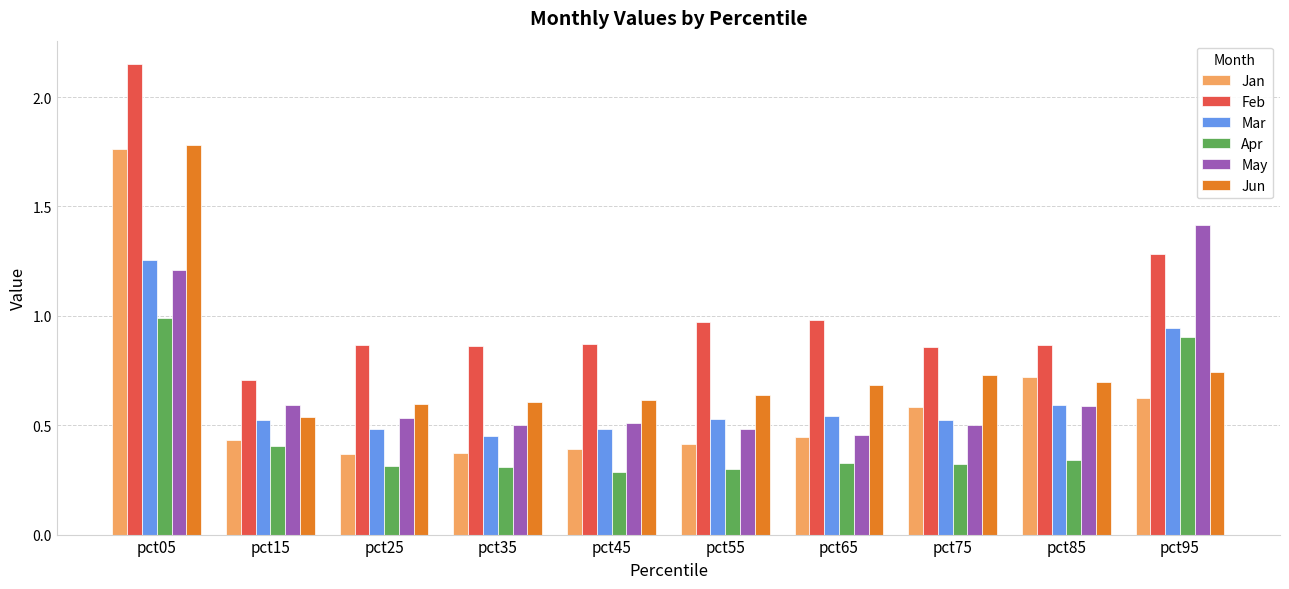

Are the bars grouped side by side (vs. stacked)?

Yes